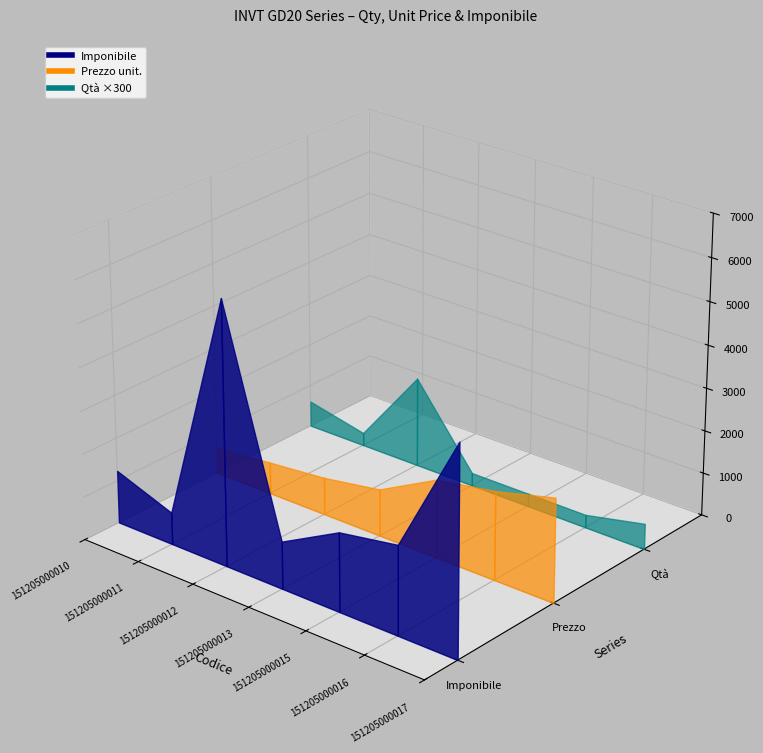

Rank the categories by Imponibile value from highest to lowest.

151205000012, 151205000017, 151205000016, 151205000015, 151205000010, 151205000013, 151205000011